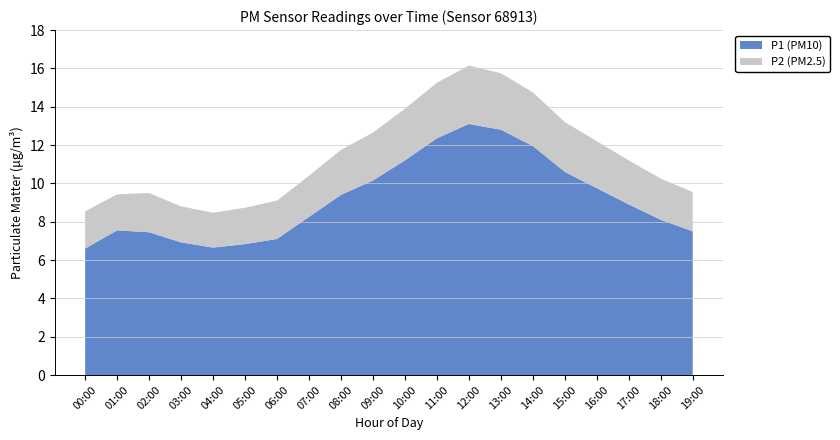

What is the maximum value for P1 (PM10)?

13.1